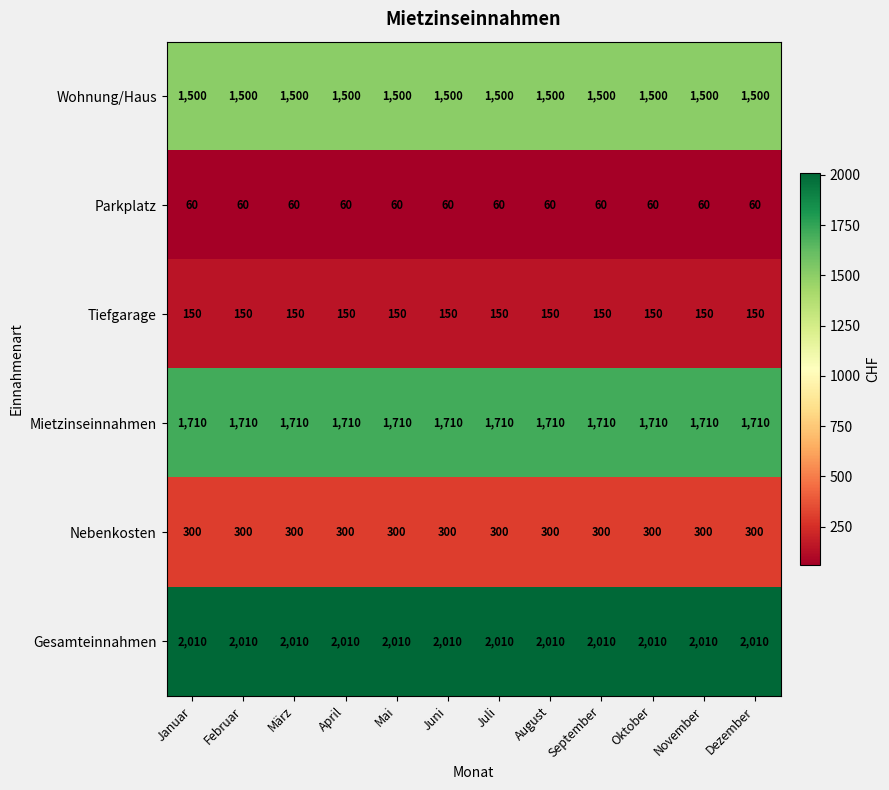

At how many categories does at least one series exceed 1242?

12